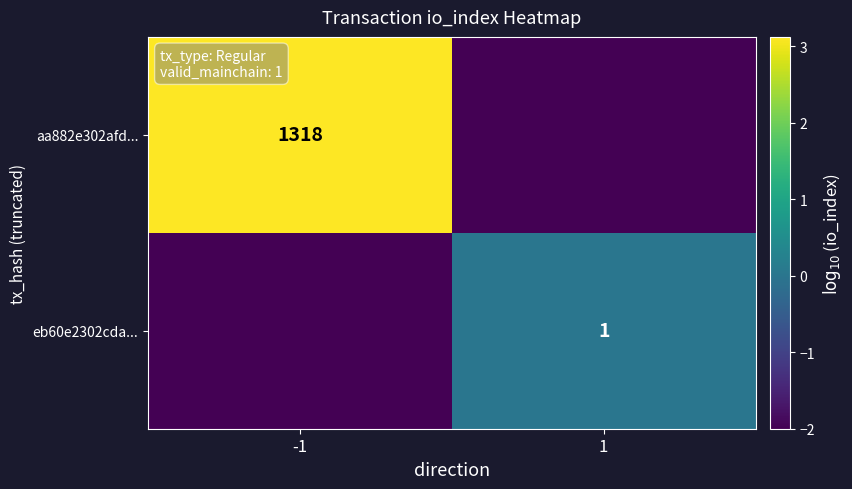

True or false: aa882e302afd... has a value of 1318 at -1.

True